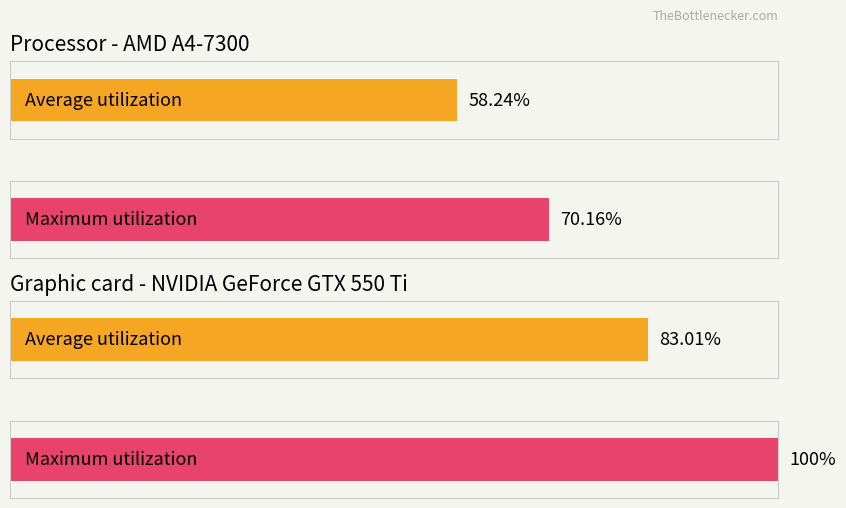

At P, list the series in order from smallest to largest.

Average utilization, Maximum utilization